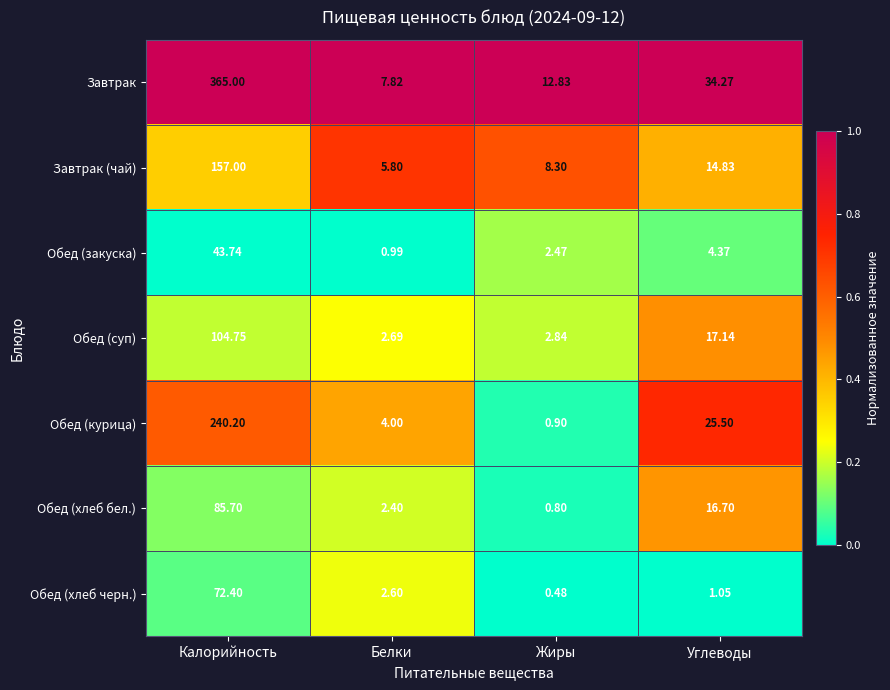

At which category is the sum across all series the highest?

Калорийность